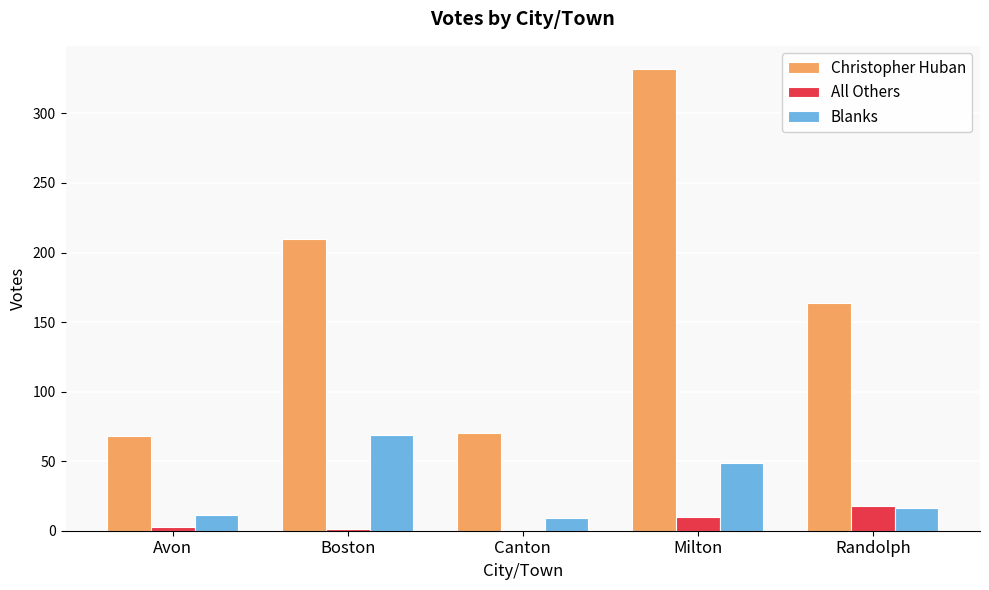

What is the sum of the Blanks values at Canton and Milton?

58